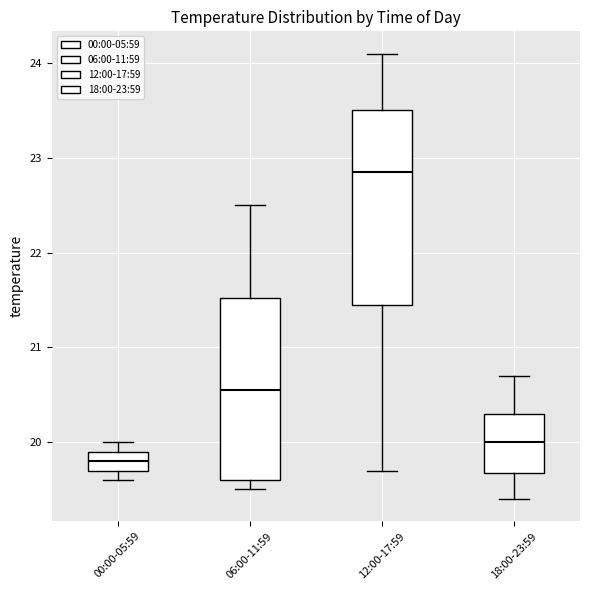

Reading left to right, read every box against the y-axis: the position of its median line, the range the box covers, and the ends of its whiskers. The values are not printed on the chart, so give them approximately, as read against the axis.

00:00-05:59: median 19.8, box 19.7 to 19.9, whiskers 19.6 to 20.0
06:00-11:59: median 20.6, box 19.6 to 21.5, whiskers 19.5 to 22.5
12:00-17:59: median 22.9, box 21.5 to 23.5, whiskers 19.7 to 24.1
18:00-23:59: median 20.0, box 19.7 to 20.3, whiskers 19.4 to 20.7